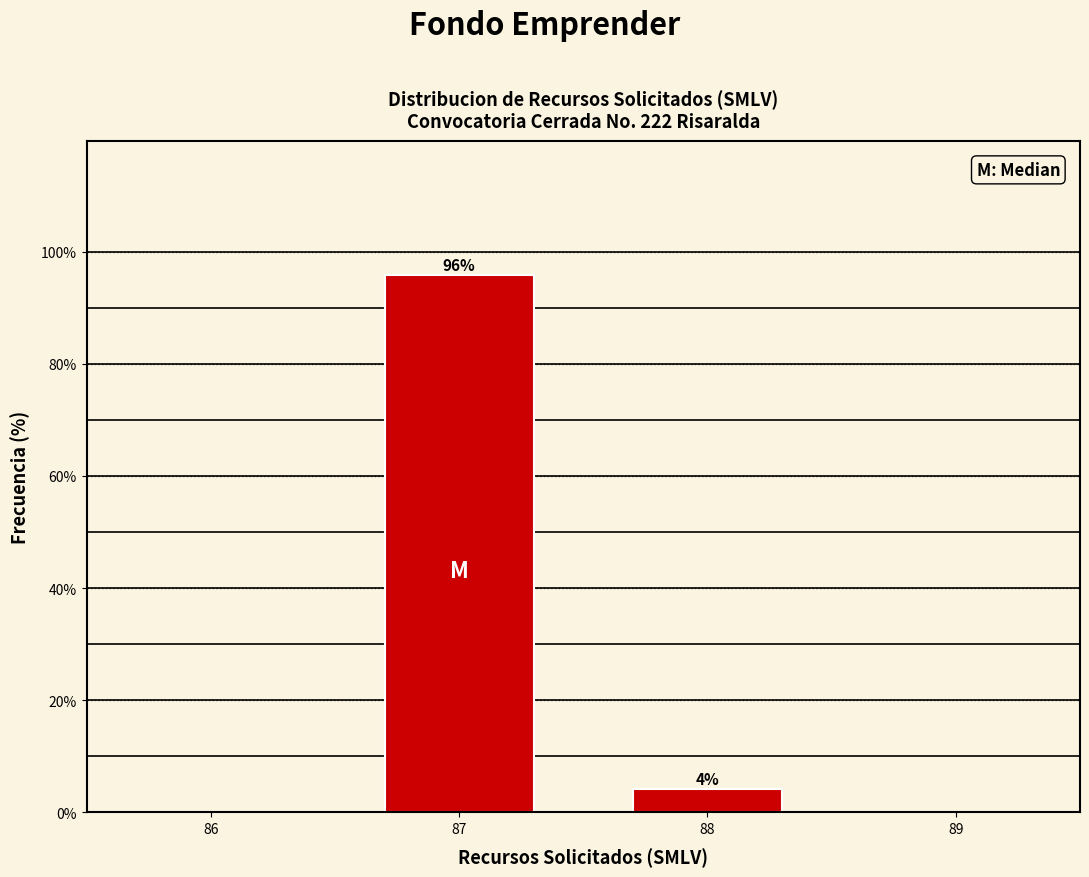

What is the value of the 1st bar from the left?

95.8